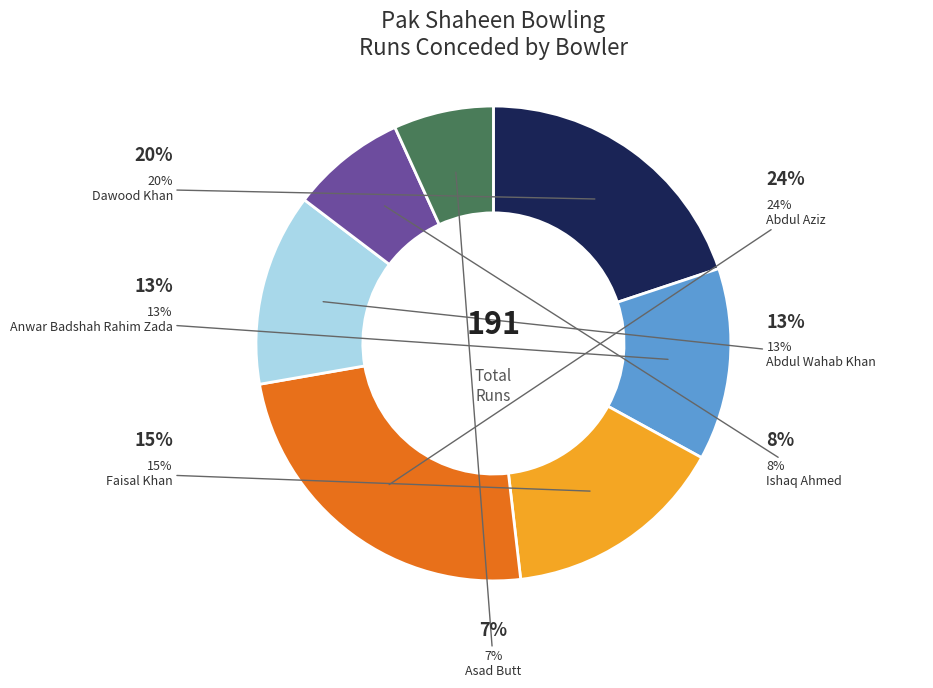

How many segments does this pie chart have?

7